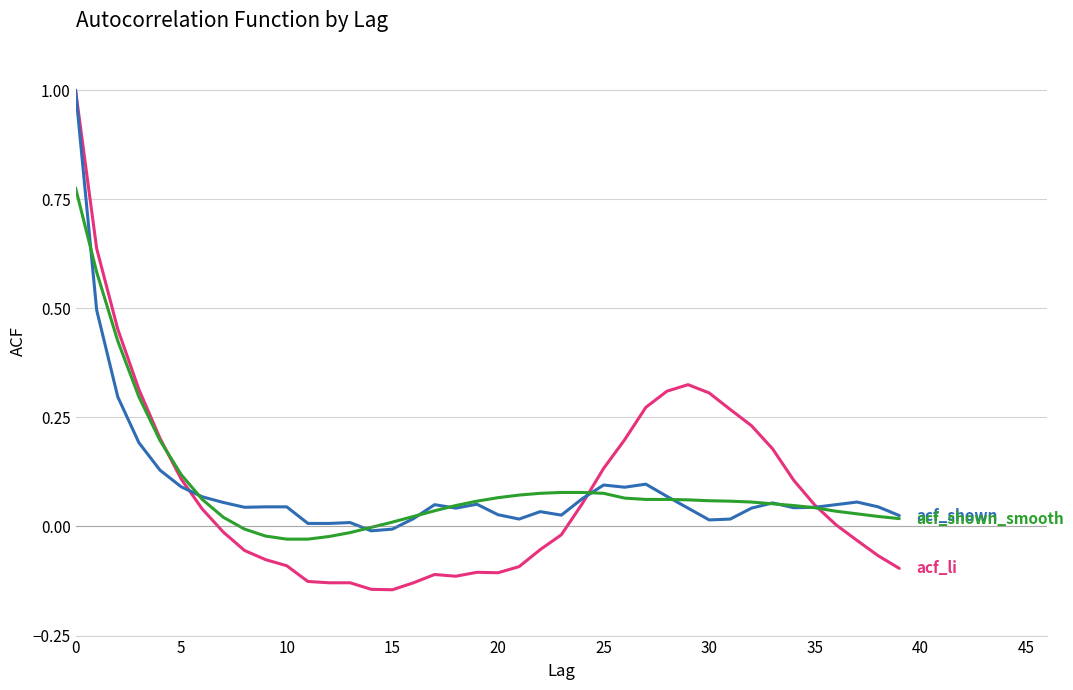

What is the greatest value displayed?

1.0